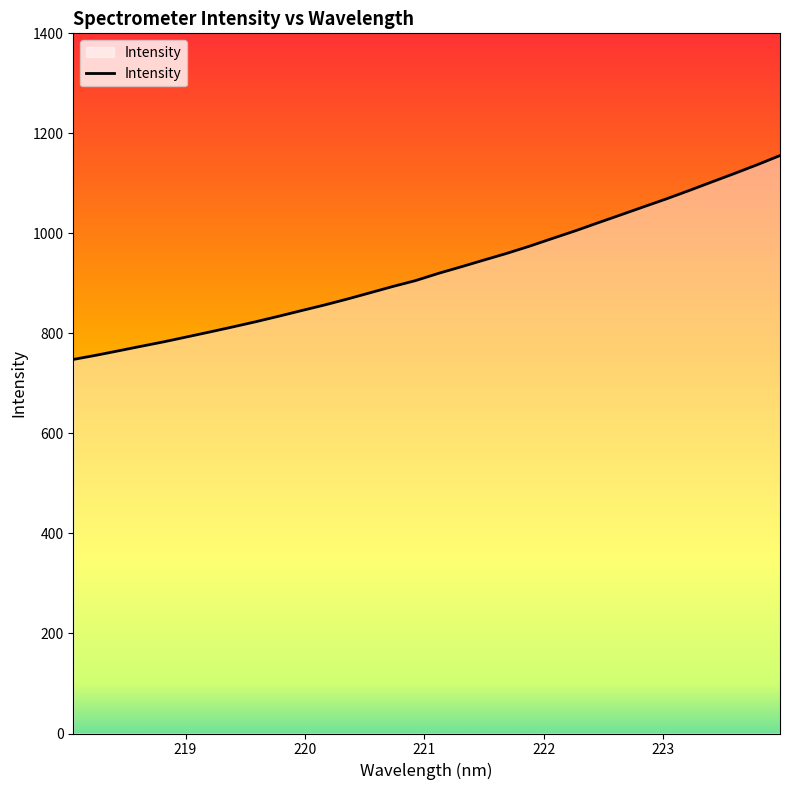

What is the difference between the maximum and minimum values?

407.7